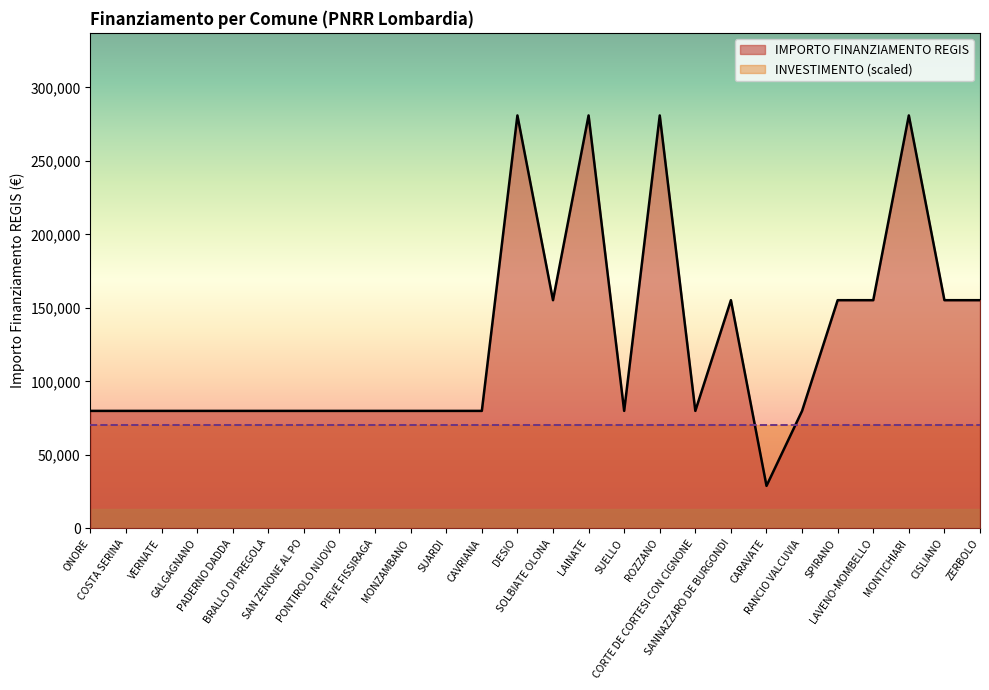

How many values are below 79922?

1